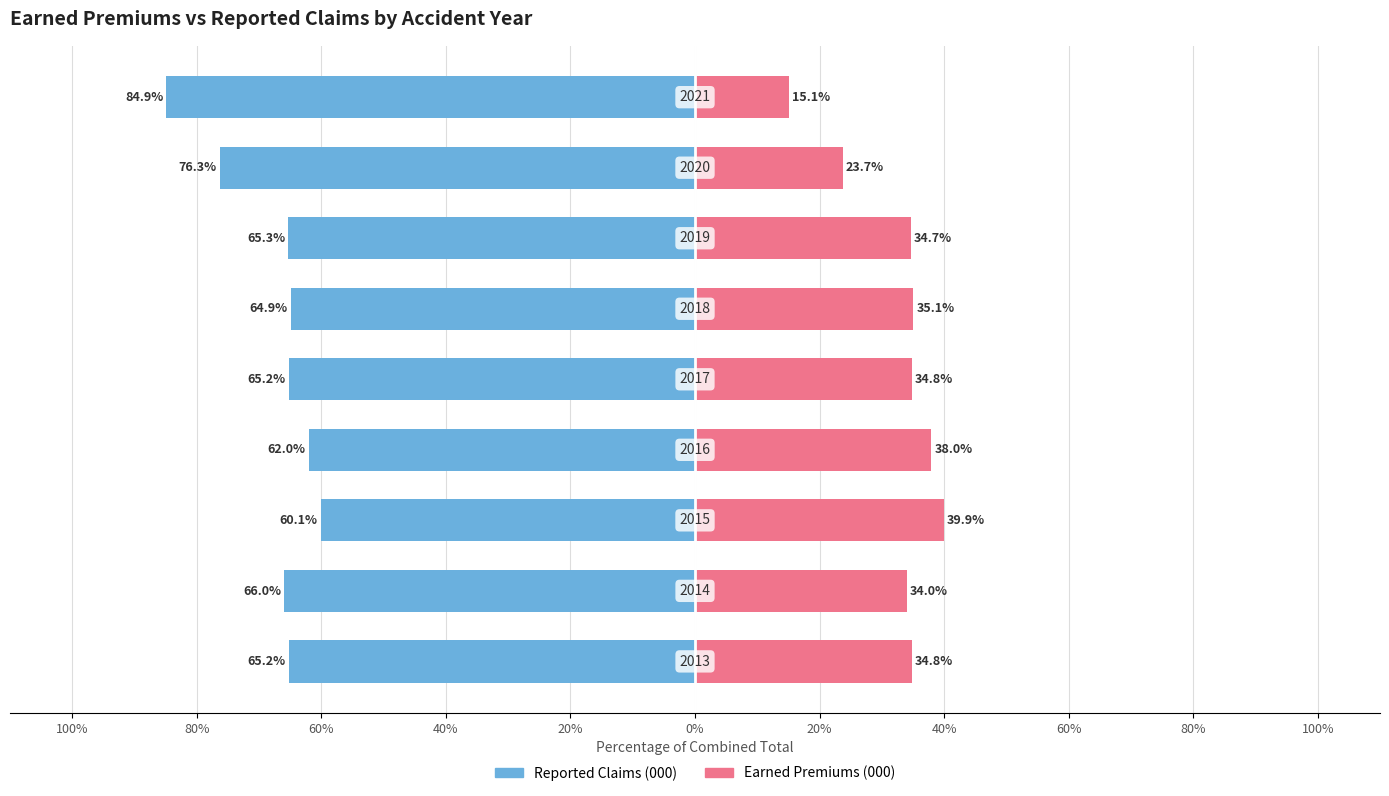

Read the Reported Claims (000) value at 60%.

-60.1